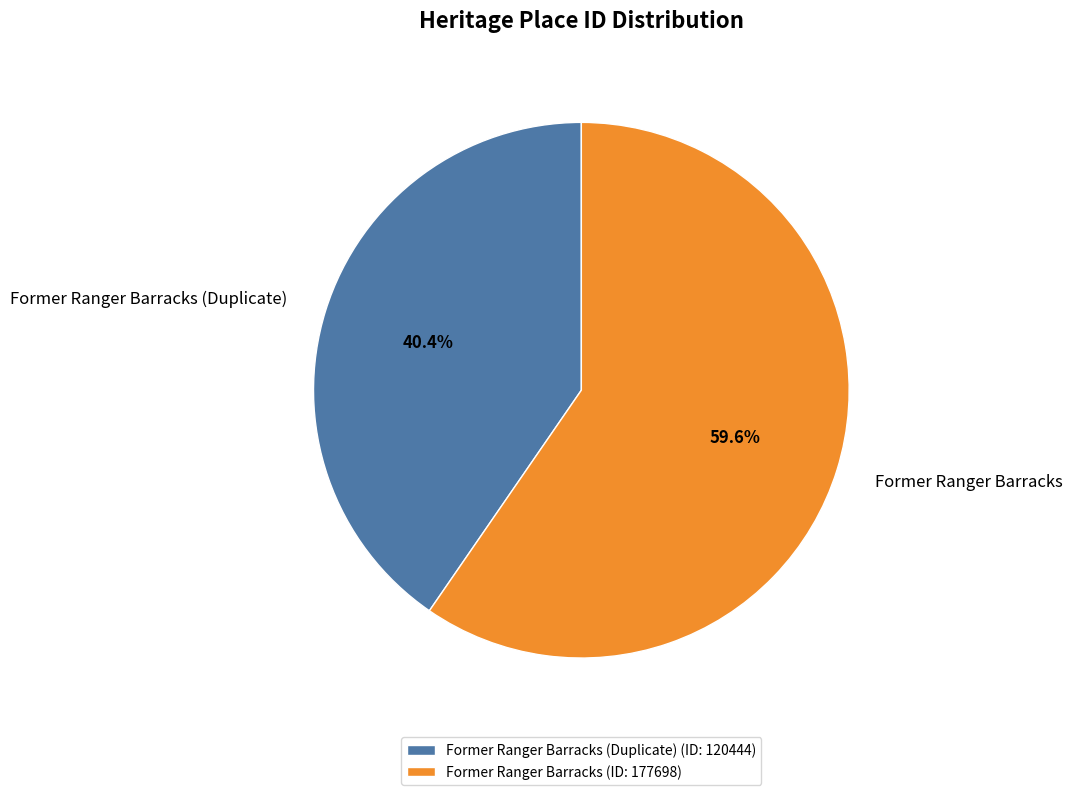

To the nearest percent, what is the average slice percentage?

50%